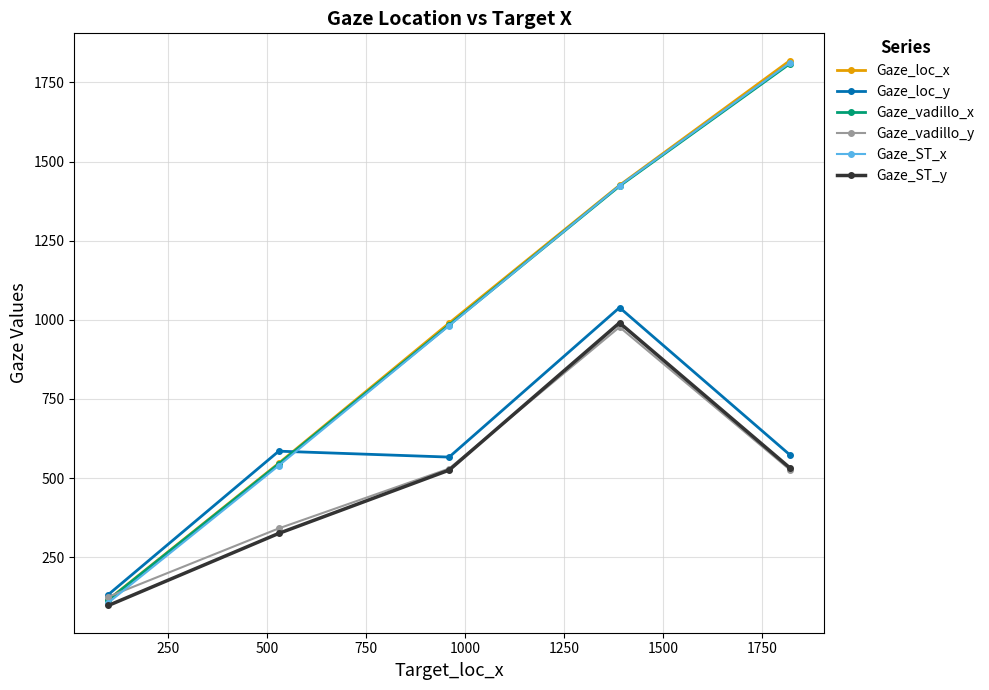

True or false: Gaze_ST_x and Gaze_loc_x intersect in this chart.

False